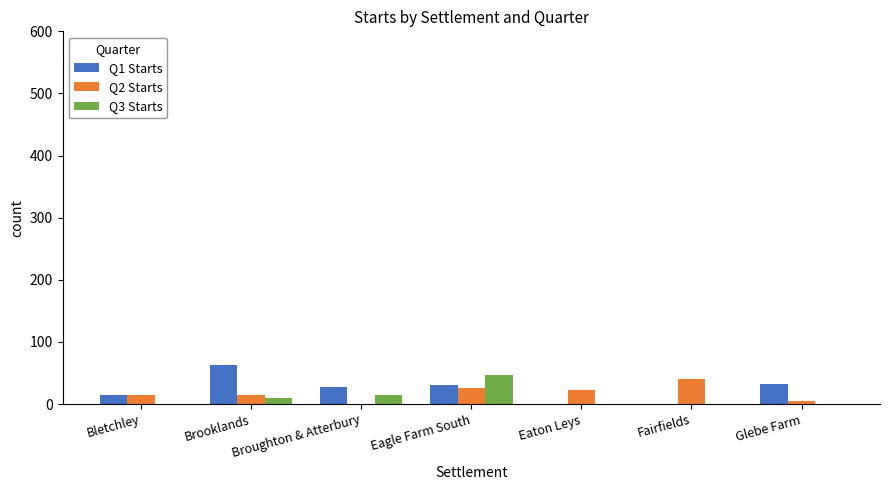

How many categories are shown in the chart?

7